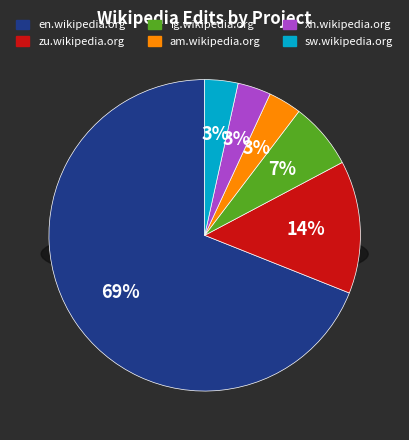

Combined, do ig.wikipedia.org and sw.wikipedia.org account for over 50%?

No